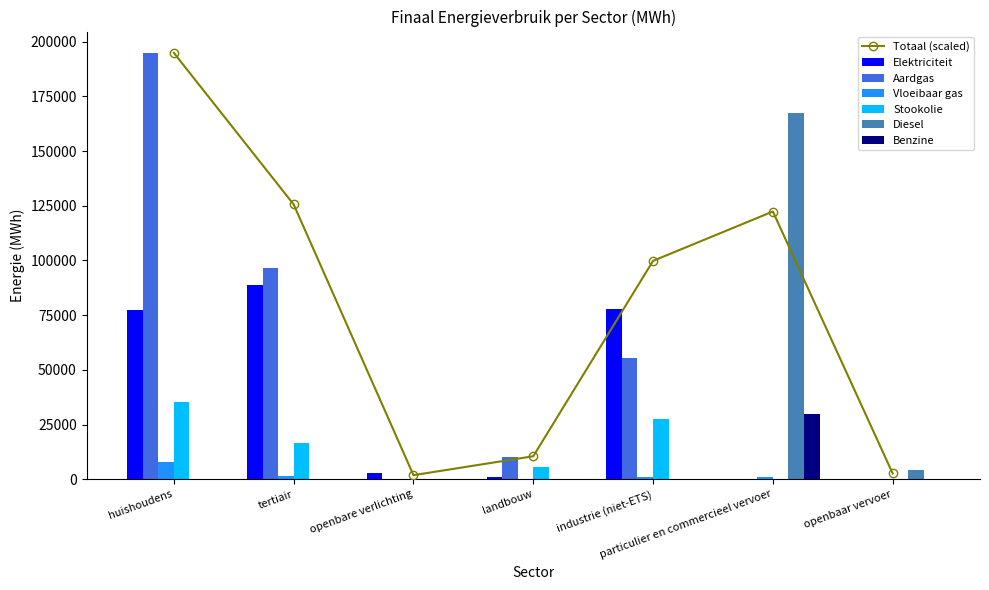

What is the difference between the Aardgas values at openbaar vervoer and particulier en commercieel vervoer?

9.0